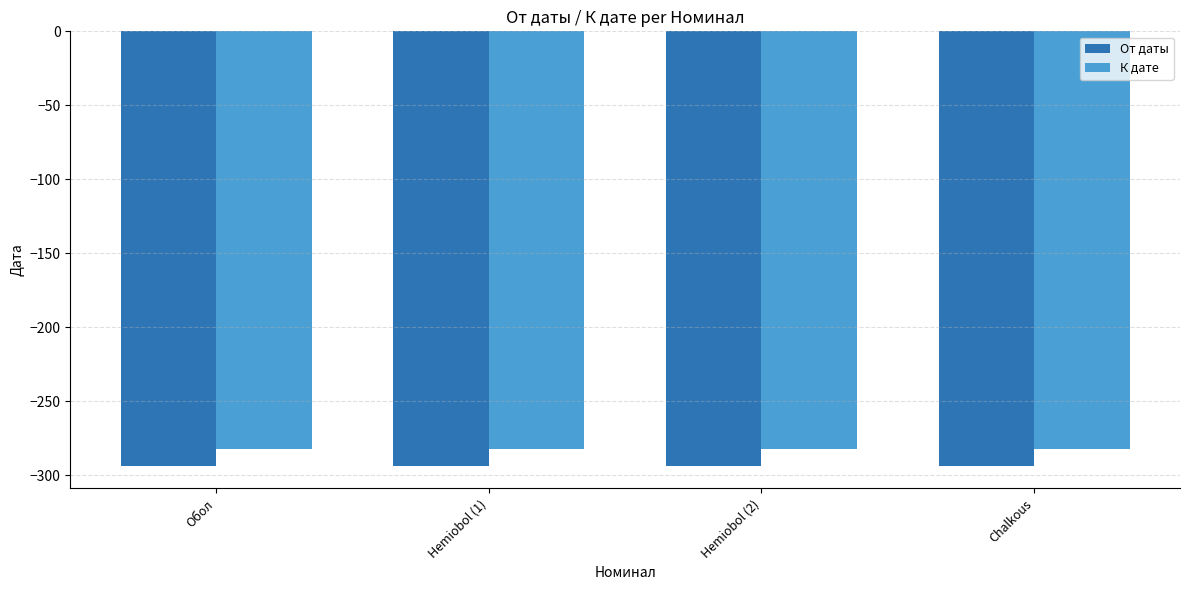

What is the sum of the К дате values at Hemiobol (1) and Hemiobol (2)?

-564